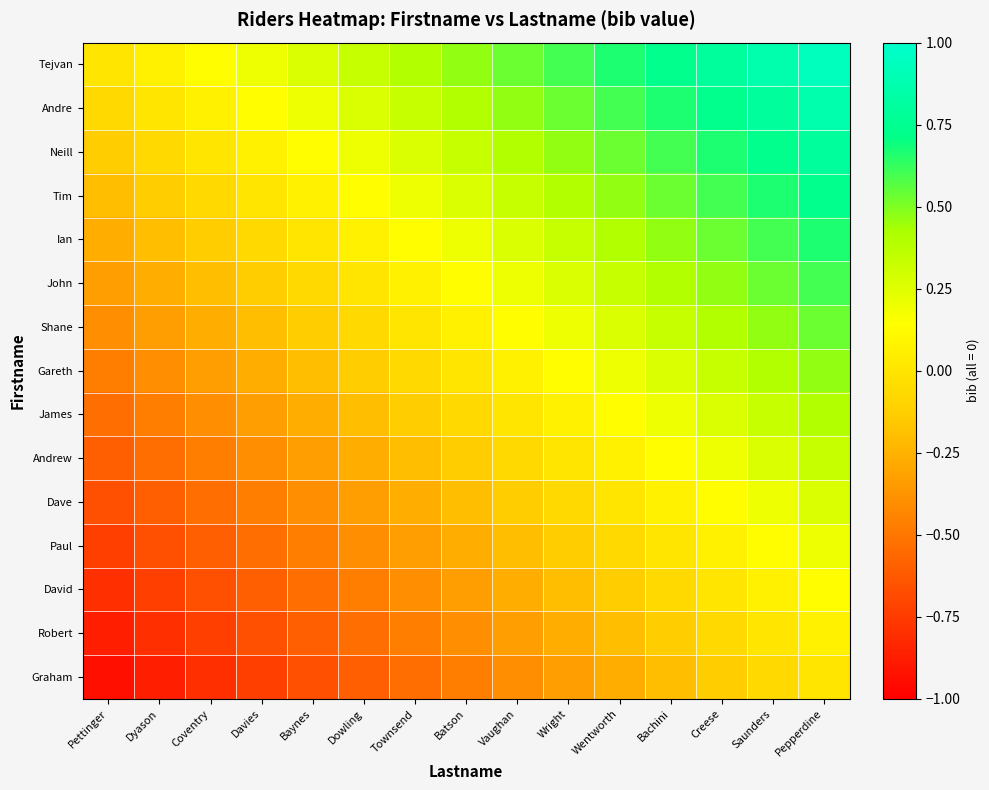

At which category is the sum across all series the highest?

Pepperdine